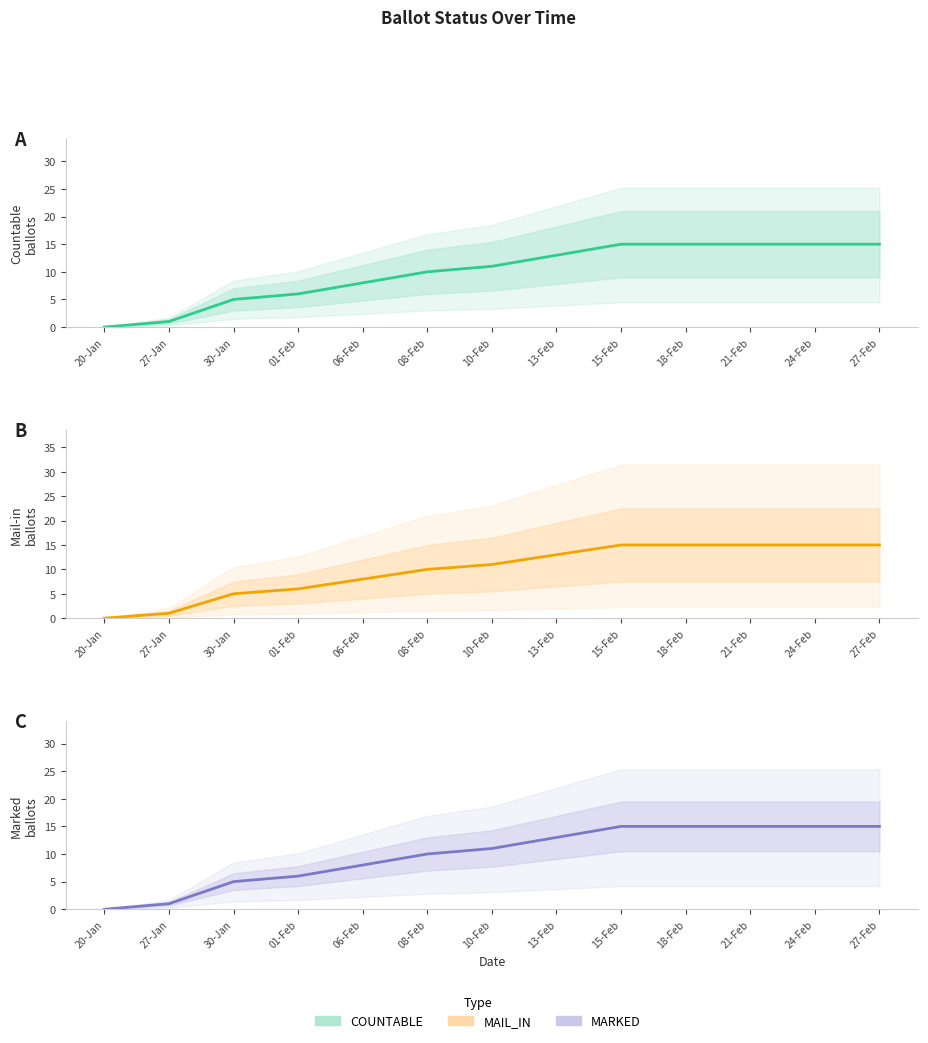

At 27-Feb, list the series in order from largest to smallest.

COUNTABLE, MAIL_IN, MARKED